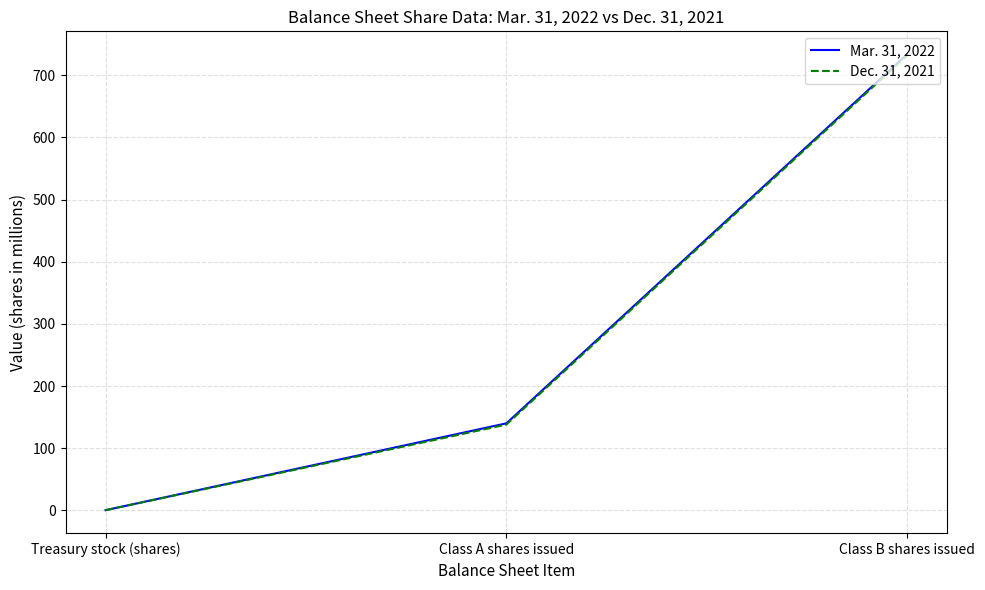

What is the total value across all series at Class A shares issued?

278.0